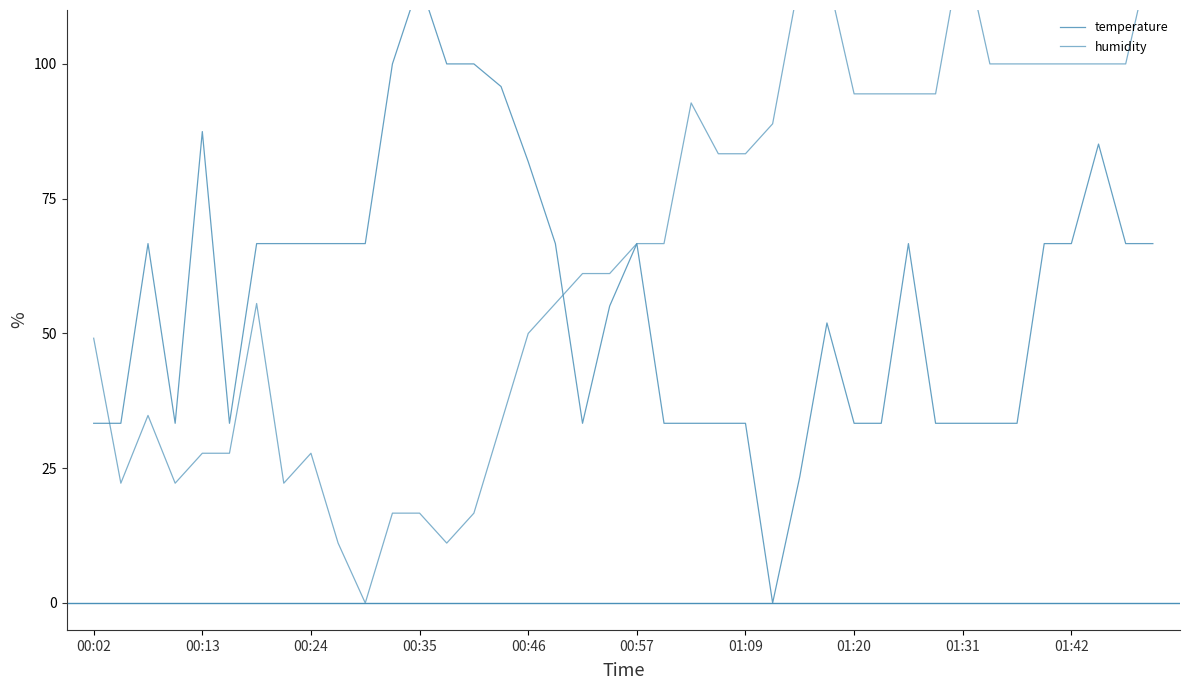

What is the sum of all temperature values?

2262.6